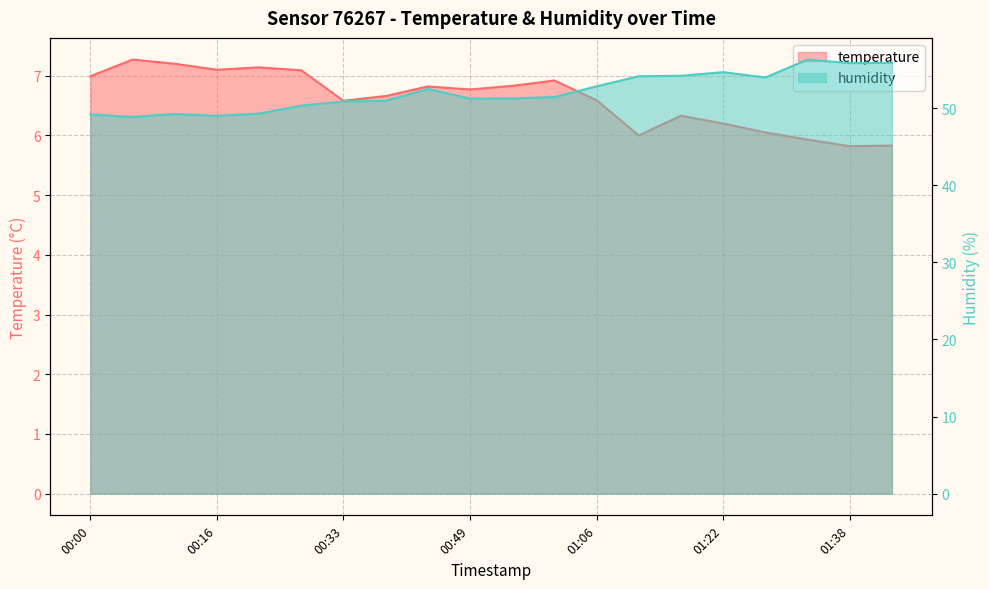

Reading left to right, list all the values displayed in this chart.

temperature: 7.0	7.3	7.2	7.1	7.1	7.1	6.6	6.7	6.8	6.8	6.8	6.9	6.6	6.0	6.3	6.2	6.0	5.9	5.8	5.8
humidity: 49.2	48.9	49.2	49.0	49.3	50.3	50.9	51.0	52.5	51.2	51.3	51.5	52.8	54.1	54.2	54.7	54.0	56.3	55.9	55.9